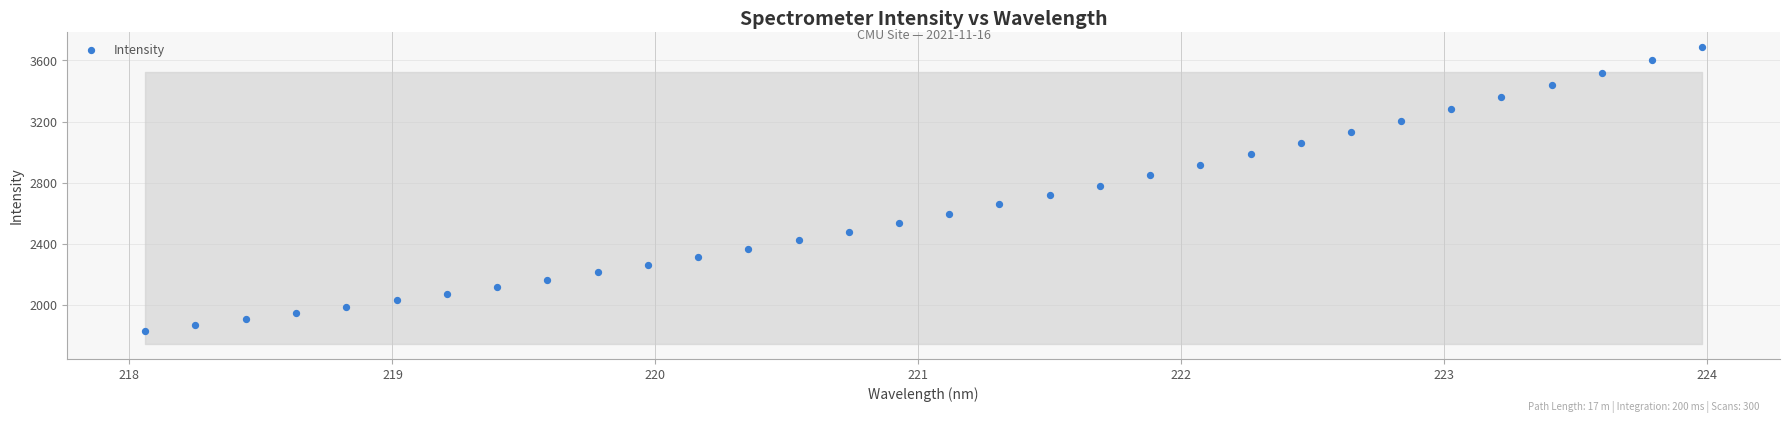

What is the range of Y values (max minus min)?

1853.9